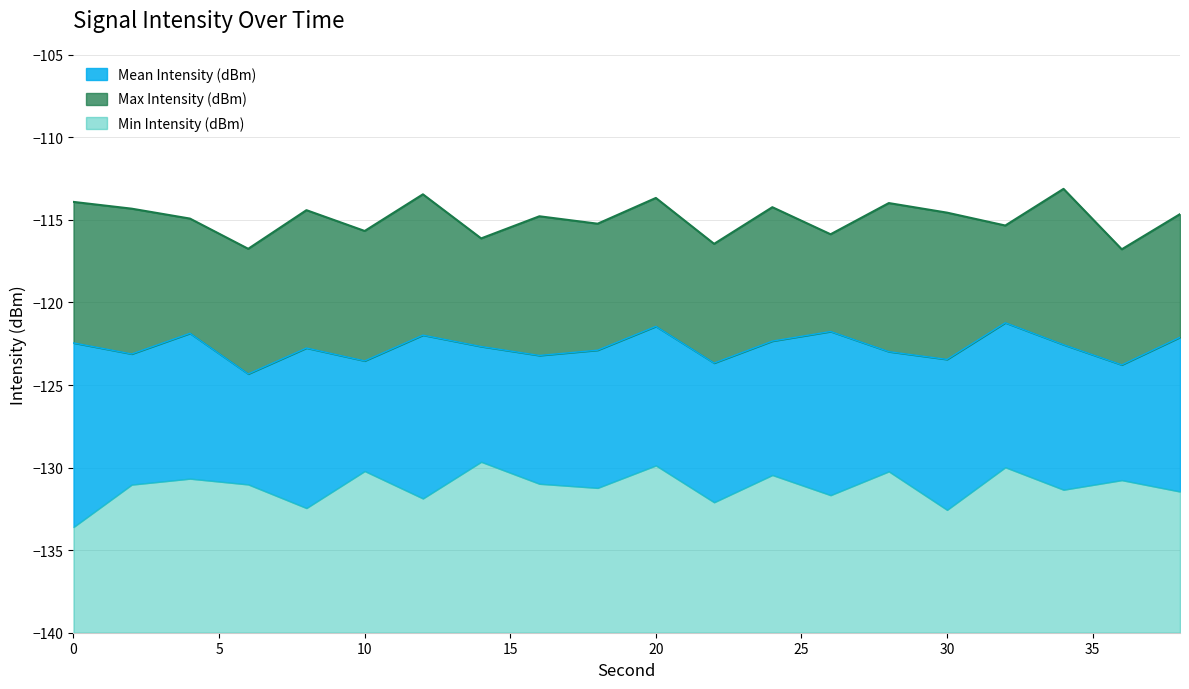

What are all the series names shown in the legend?

Mean Intensity (dBm), Max Intensity (dBm), Min Intensity (dBm)